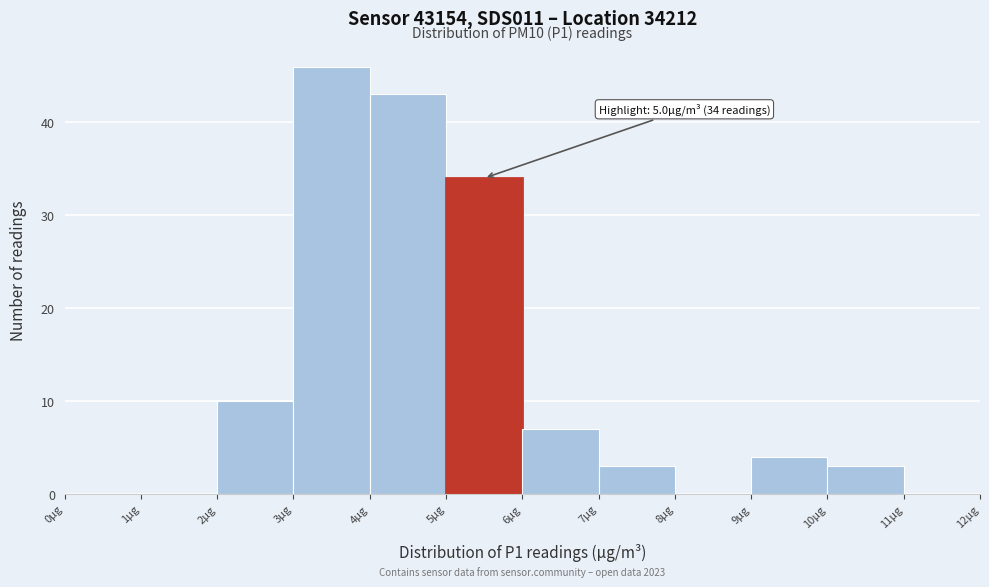

Over which range of the x-axis is the bar tallest?

3 to 4